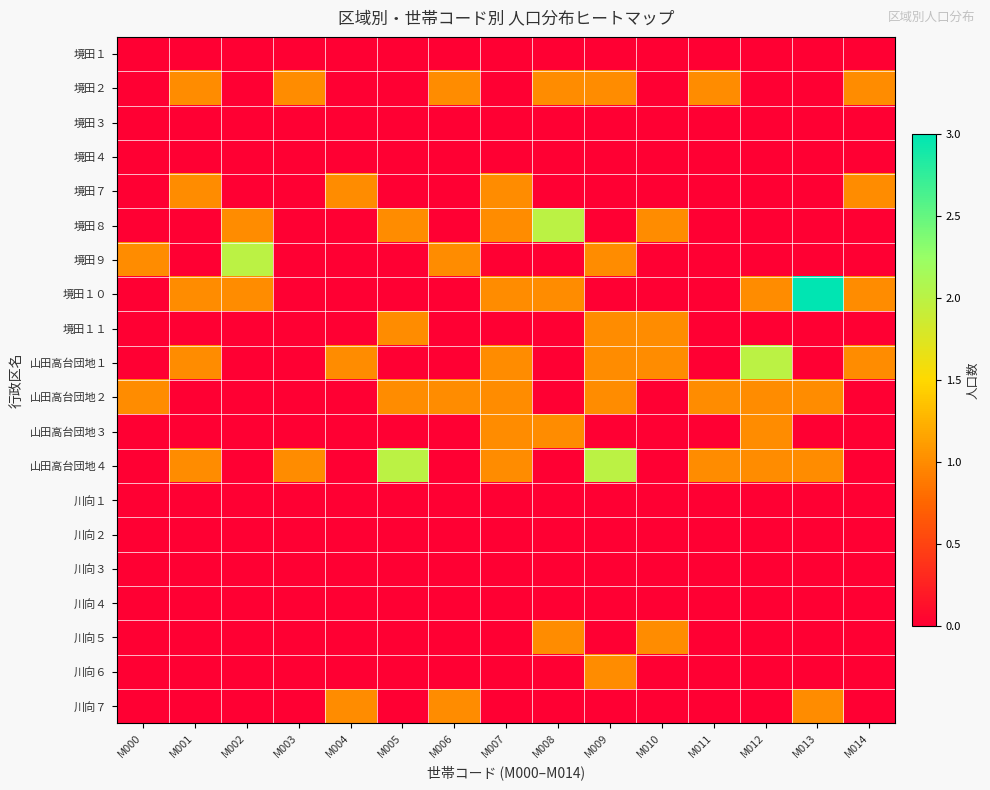

At which category is the sum across all series the highest?

M009